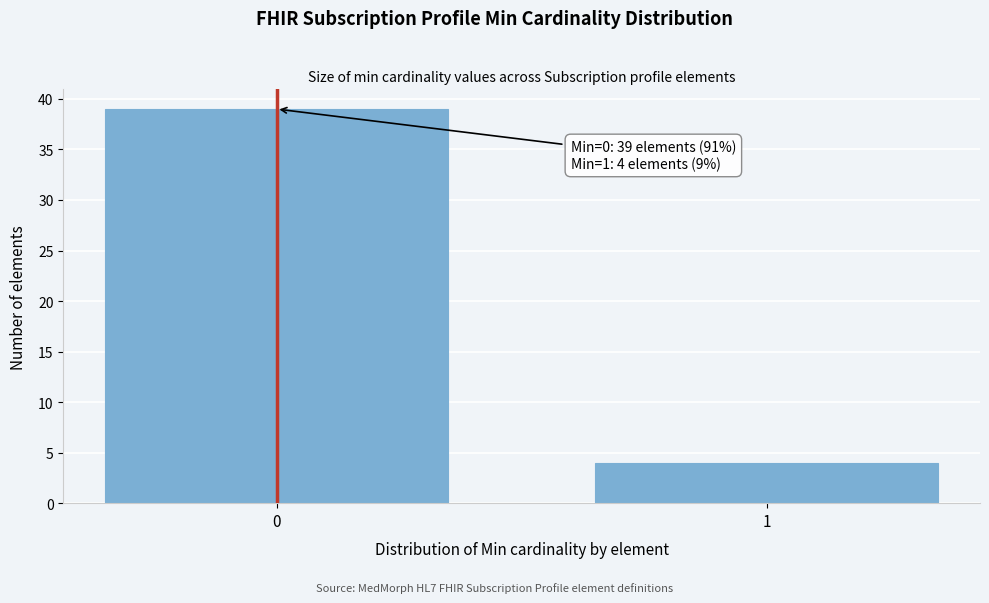

Reading left to right, transcribe all the data shown in this chart.

39	4